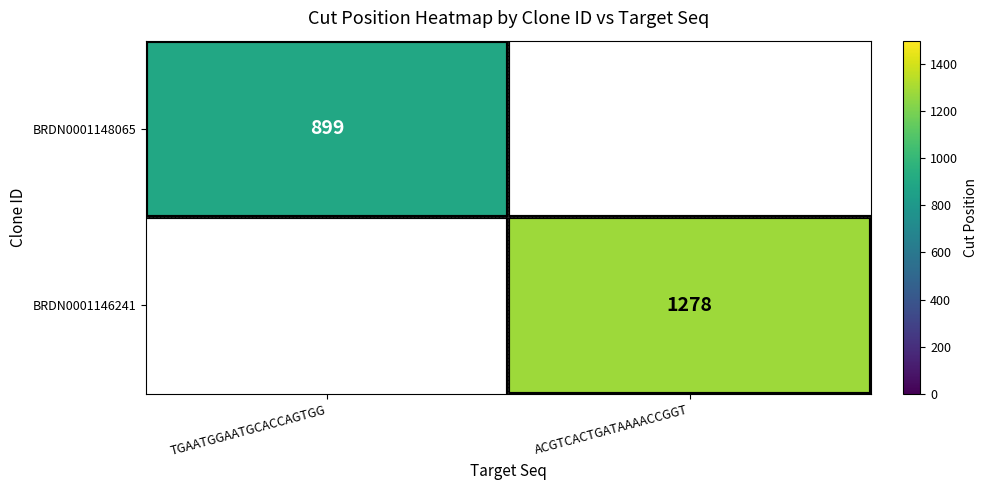

Is it true that BRDN0001148065 equals 542 at TGAATGGAATGCACCAGTGG?

False